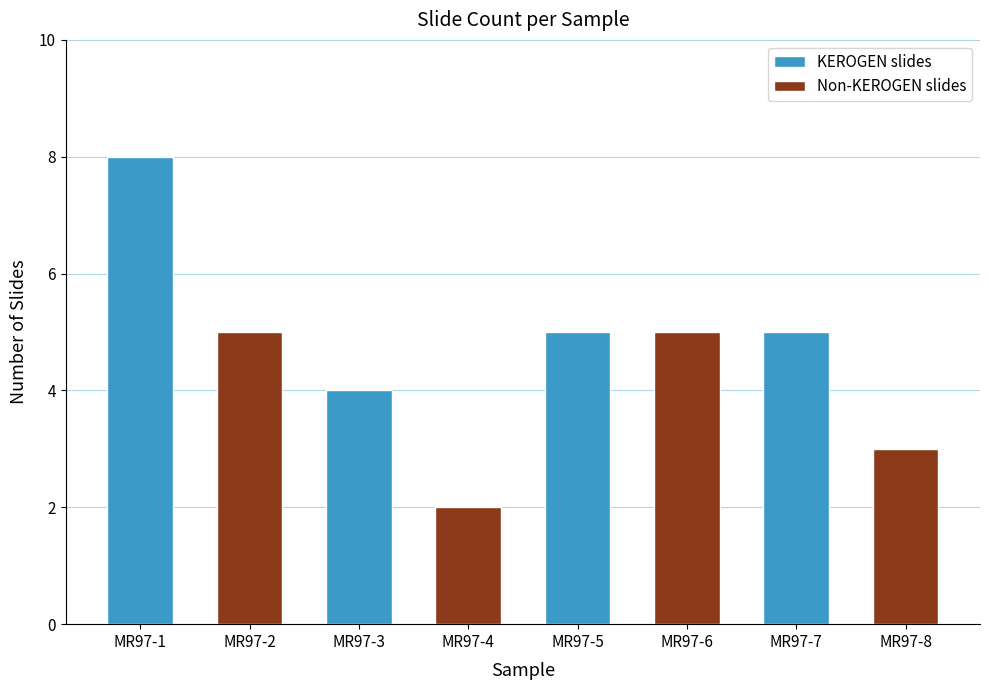

What is the difference between the maximum and minimum values in the KEROGEN slides series?

4